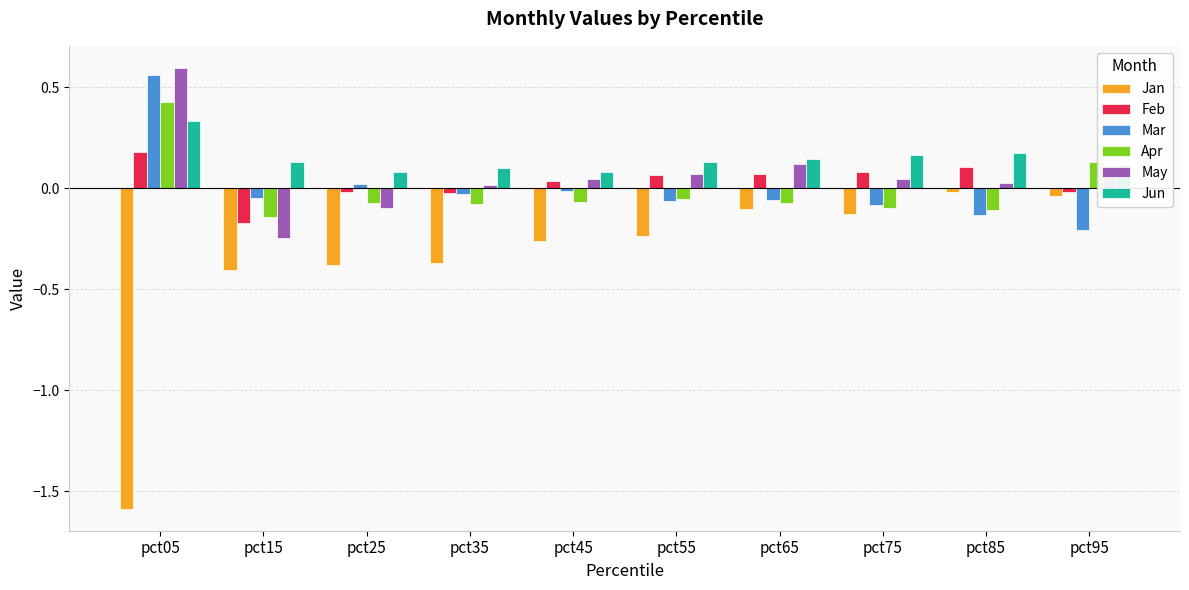

Which category has the highest value in the Apr series?

pct05